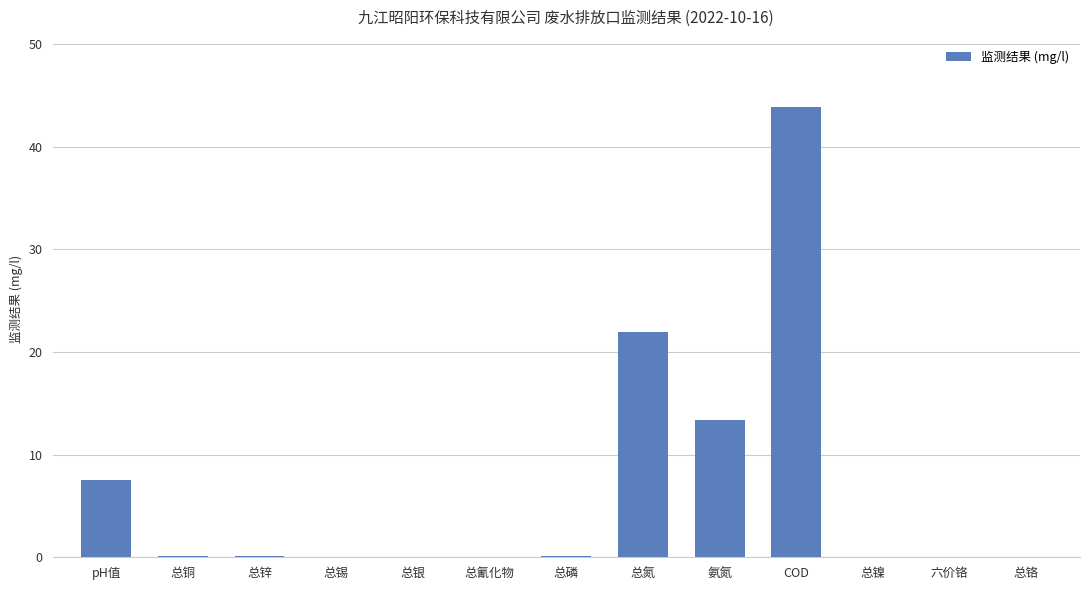

How many data points does each series have?

13